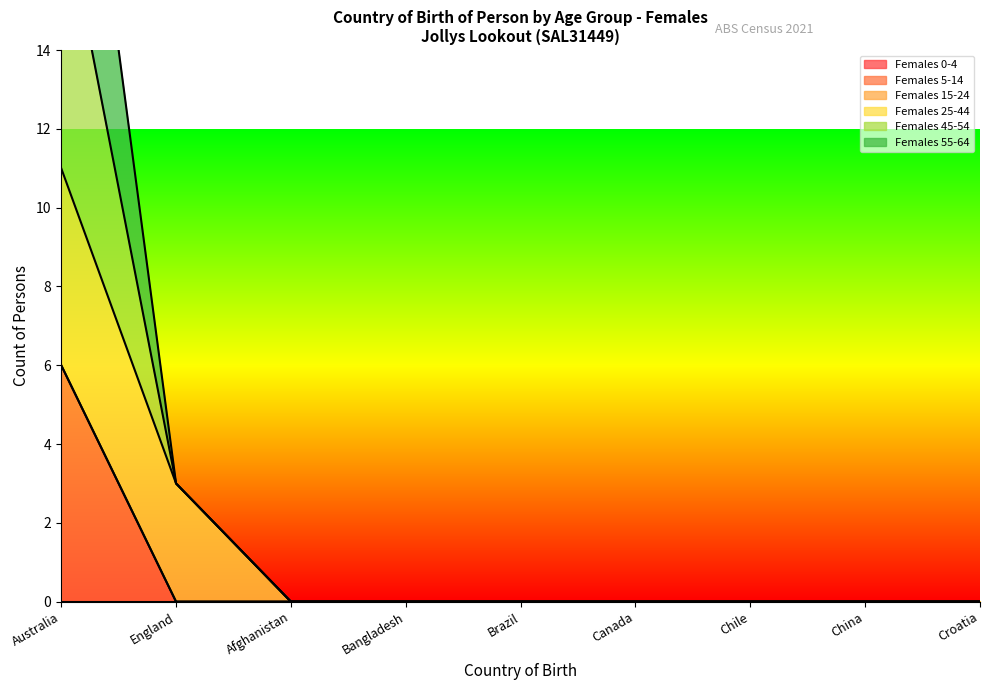

What is the maximum value for Females 5-14?

6